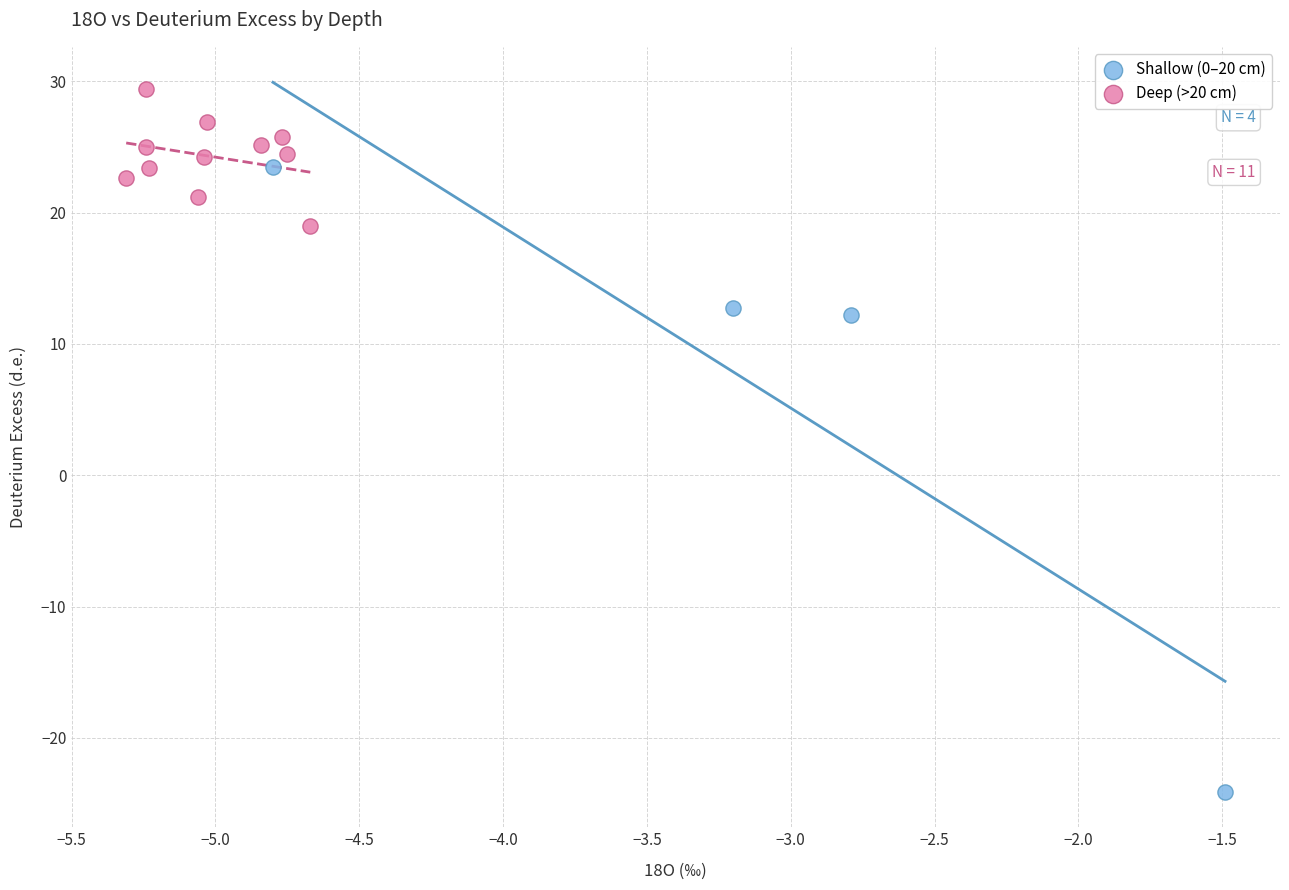

Which series reaches the maximum Y coordinate?

Deep (>20 cm)